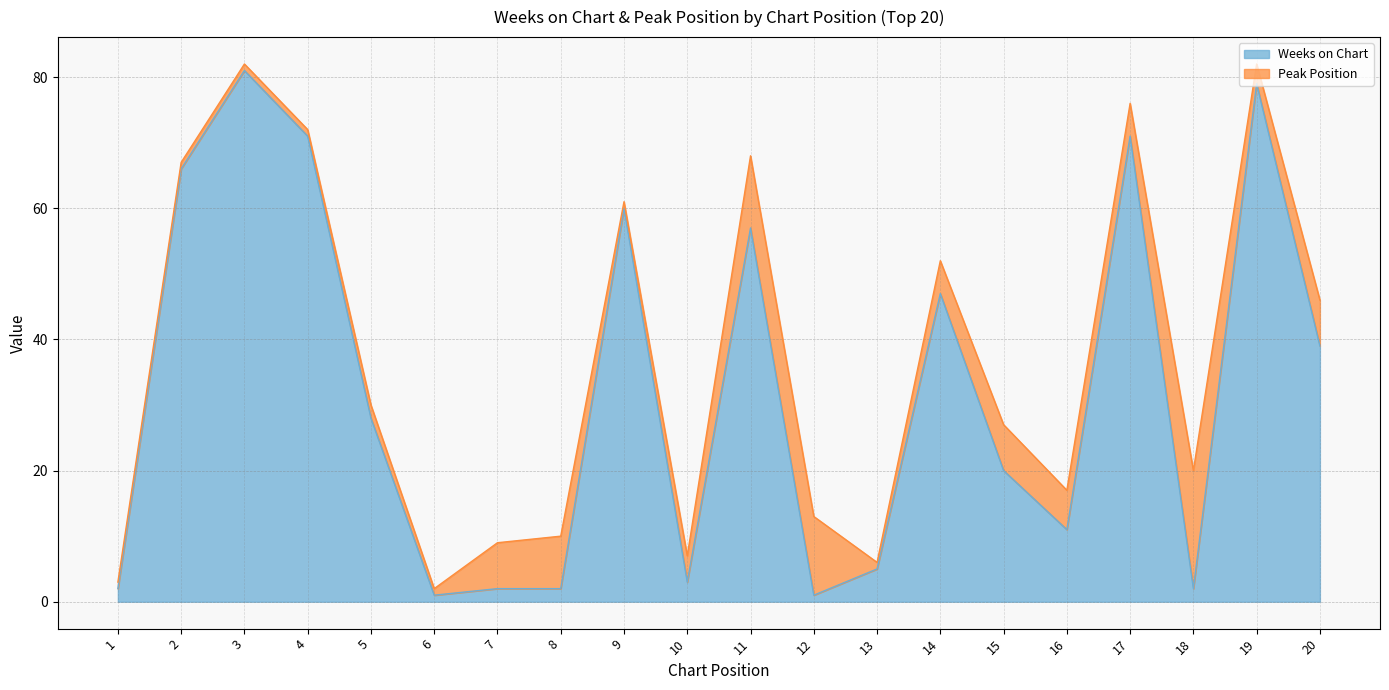

How many lines are shown in the chart?

2